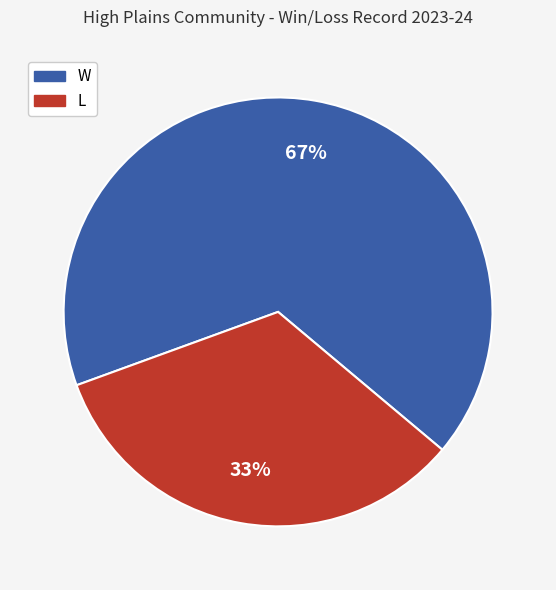

To the nearest percent, what is the combined percentage of W and L?

100%